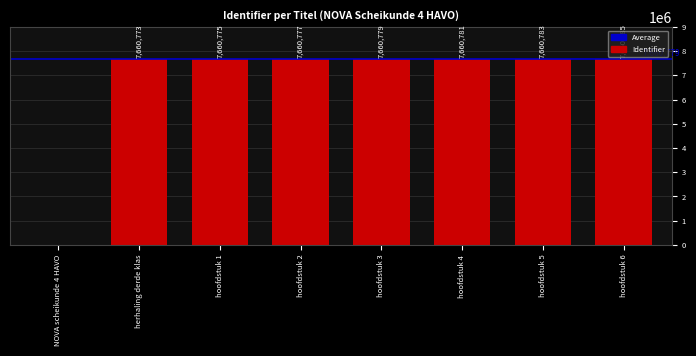

At which label is the value closest to 3830392?

herhaling derde klas